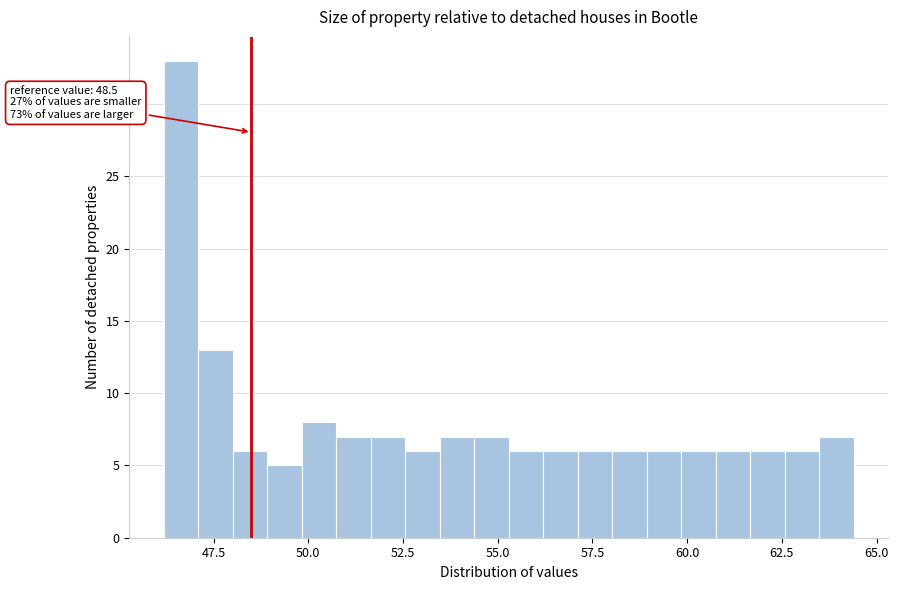

Read against the x-axis, roughly where is the centre of the tallest bar?

46.5